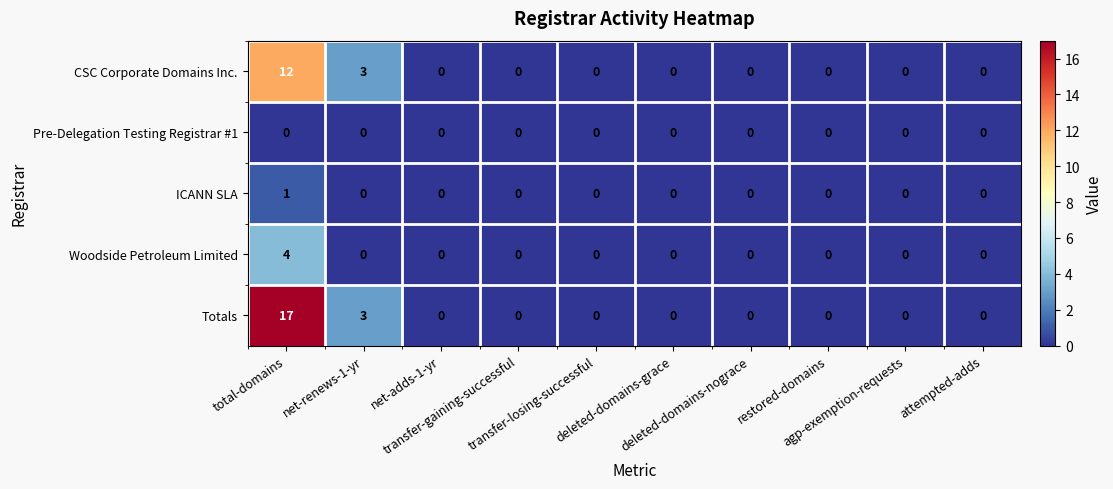

Rank the series by their maximum value, from lowest to highest.

Pre-Delegation Testing Registrar #1, ICANN SLA, Woodside Petroleum Limited, CSC Corporate Domains Inc., Totals